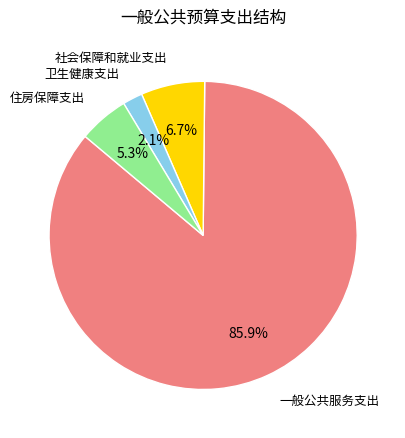

Does any single category account for the majority?

Yes